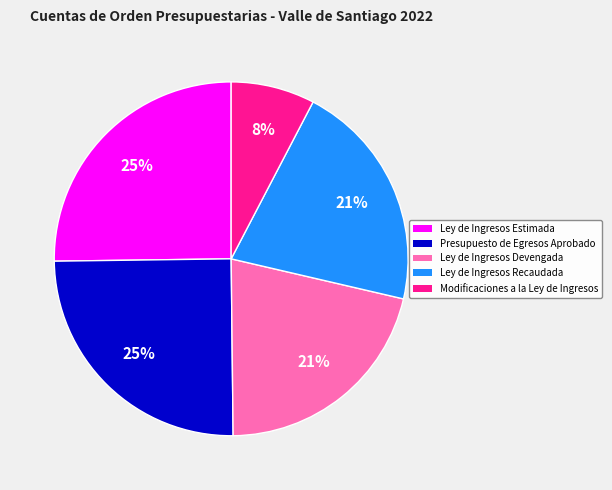

What is the smallest slice in the pie chart?

Modificaciones a la Ley de Ingresos